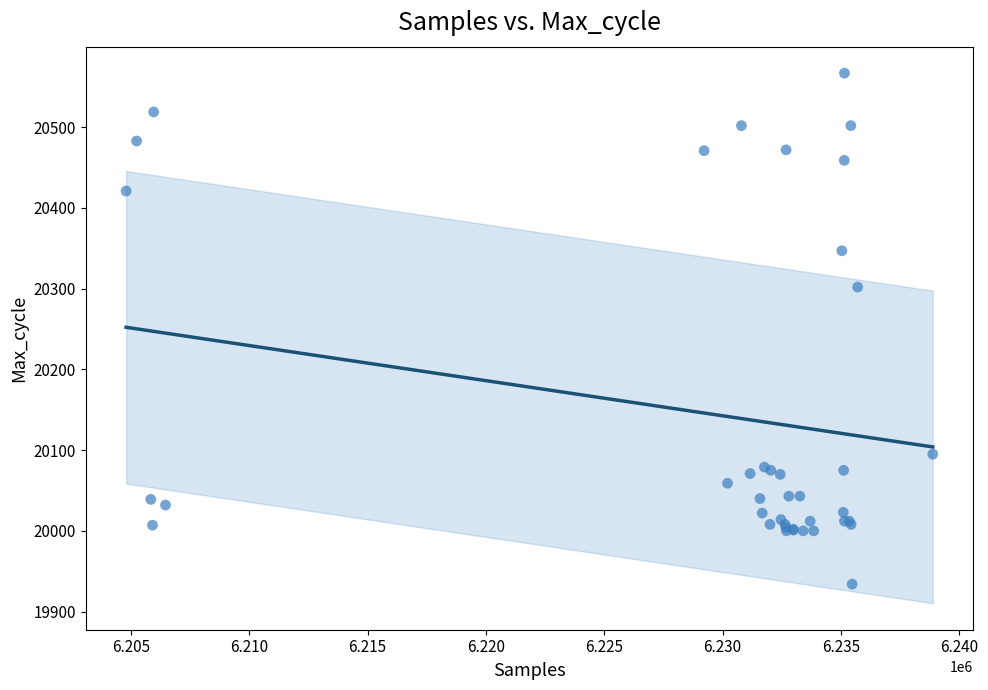

What Y value in the scatter plot is closest to 20250?

20302